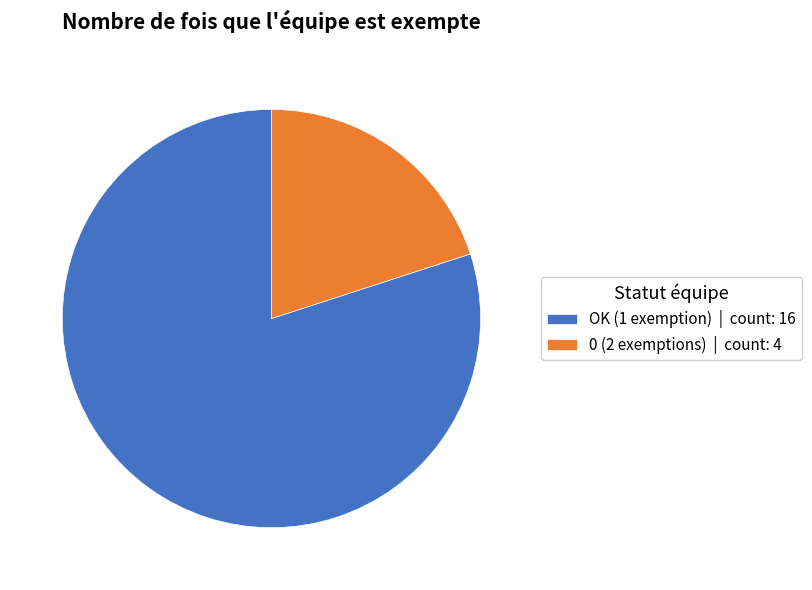

Is the sum of OK (1 exemption) | count: 16 and 0 (2 exemptions) | count: 4 greater than half?

Yes